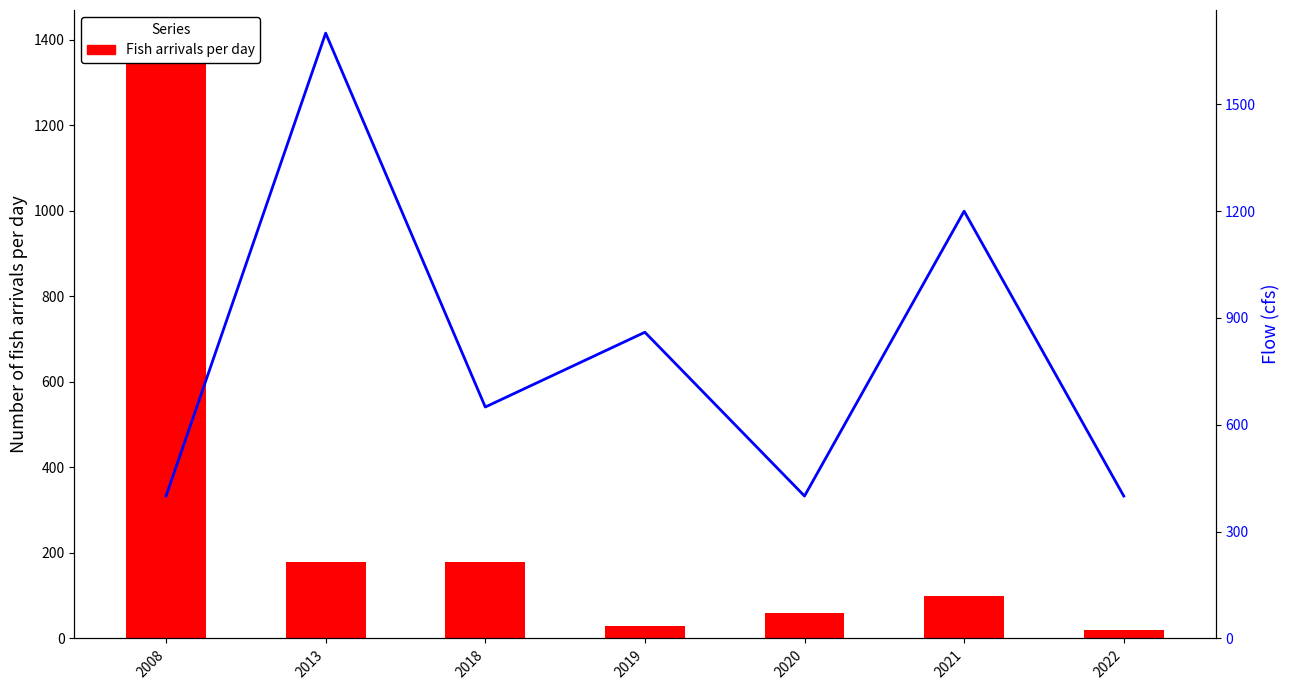

Reading left to right, list all the values displayed in this chart.

Fish arrivals per day: 1400	180	180	30	60	100	20
Flow (cfs): 400	1700	650	860	400	1200	400